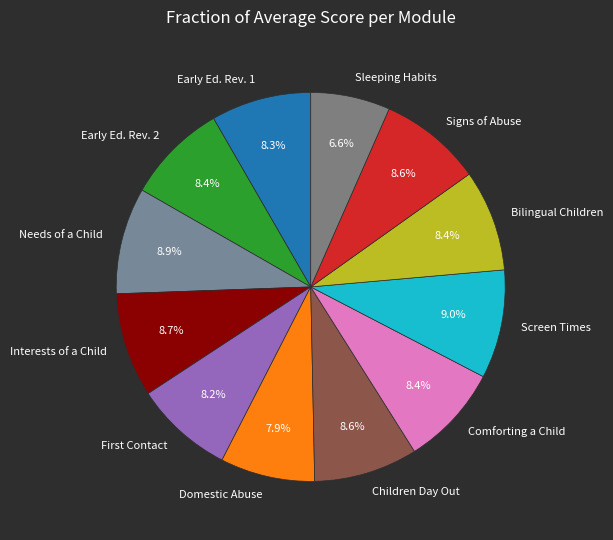

Is Early Ed. Rev. 1 the majority of the pie?

No